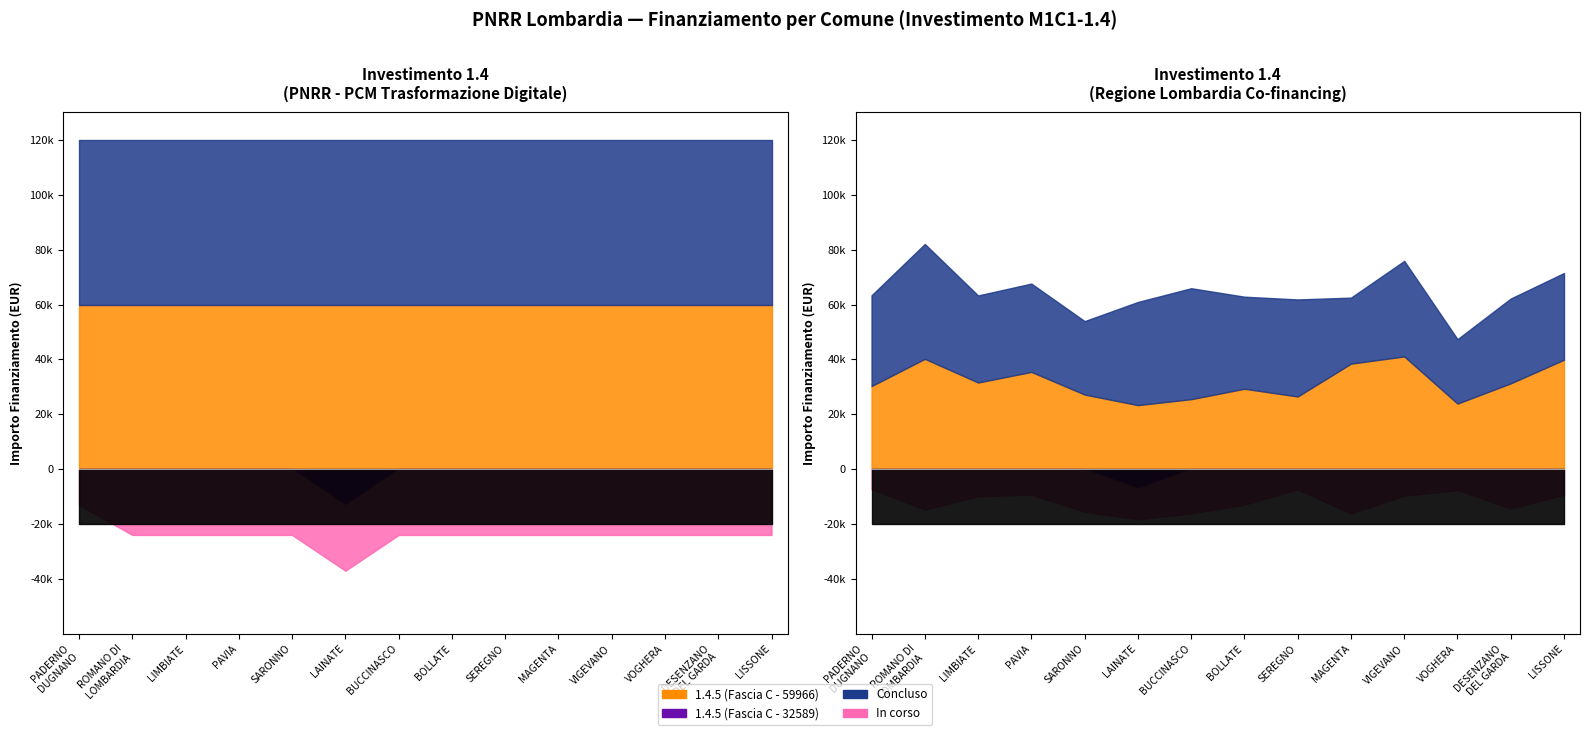

Between M1-1.4 and M1-1.4, which is larger?

M1-1.4